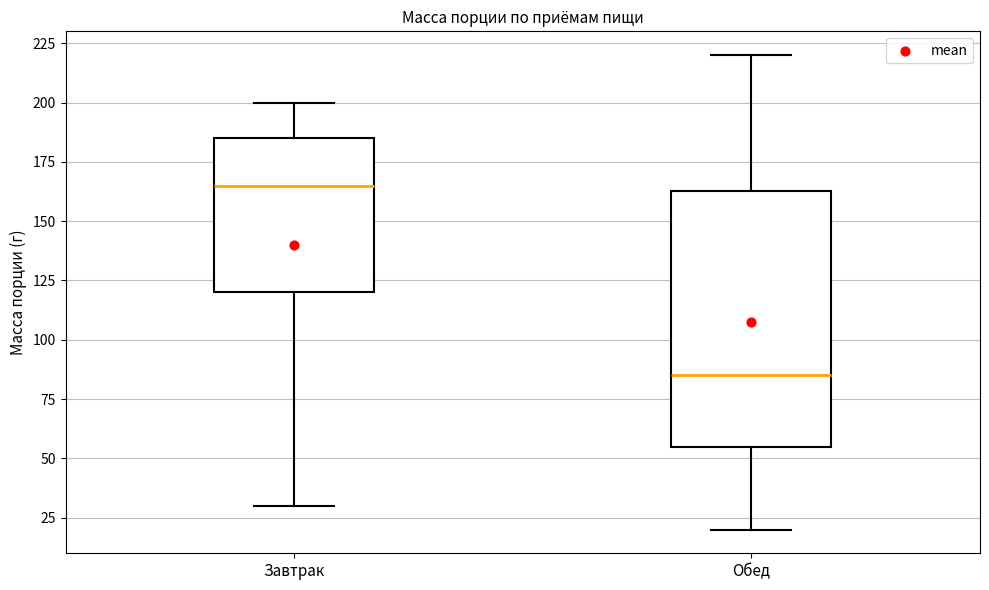

Where does the lower whisker of the box for Завтрак end on the y-axis? The values are not printed on the chart, so give them approximately, as read against the axis.

30